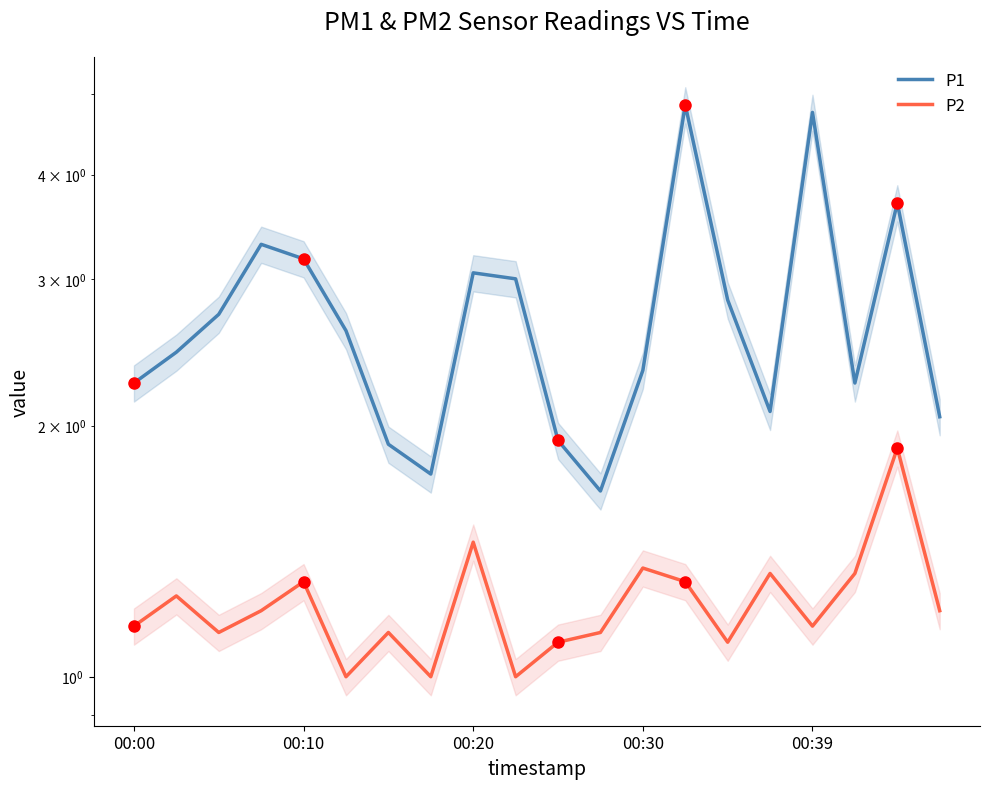

Which series reaches the maximum Y coordinate?

P1